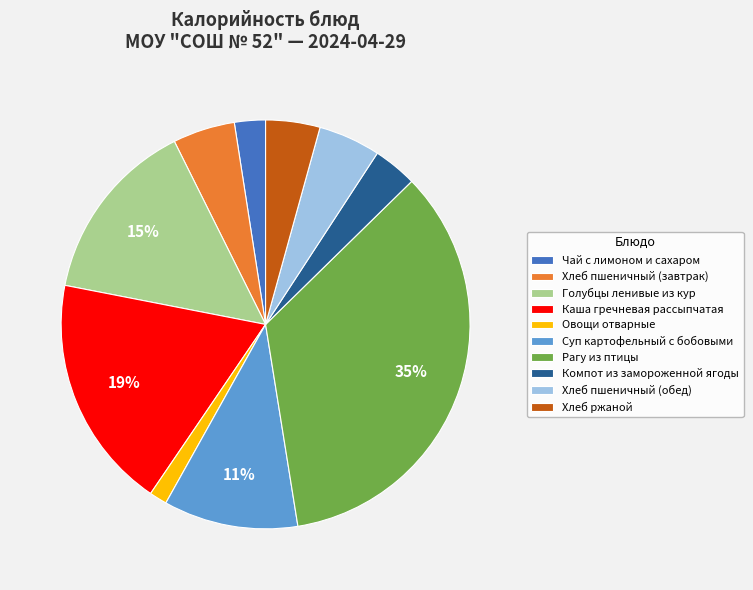

Combined, do Хлеб пшеничный (завтрак) and Хлеб ржаной account for over 50%?

No